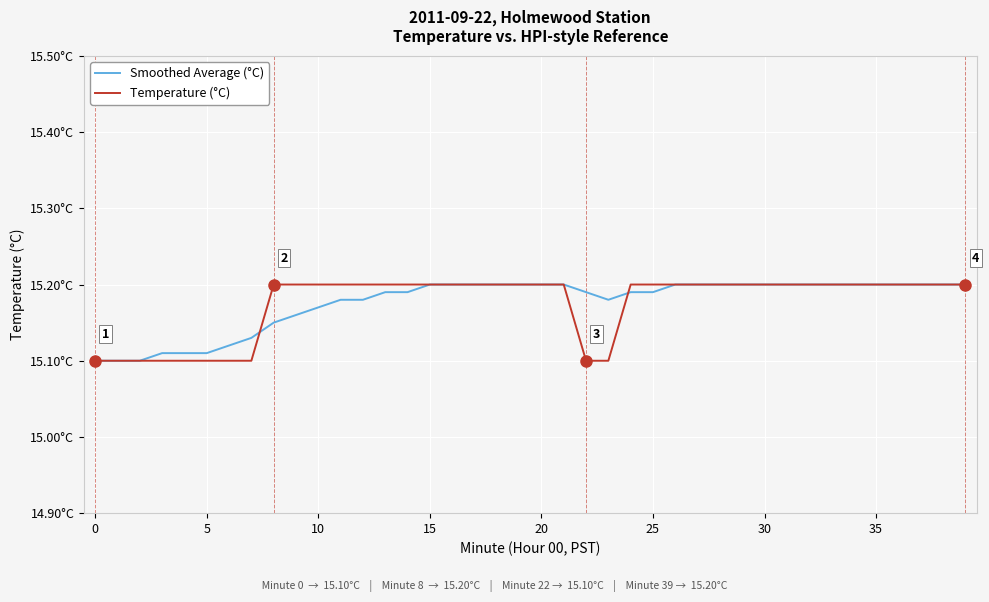

True or false: Temperature (°C) has more than 0 interior local peaks.

False